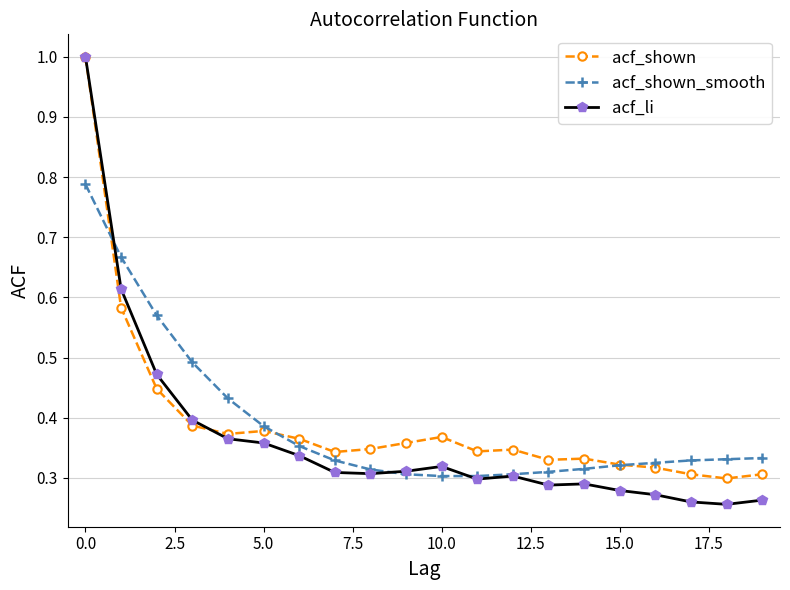

Which series has the widest spread of values?

acf_li